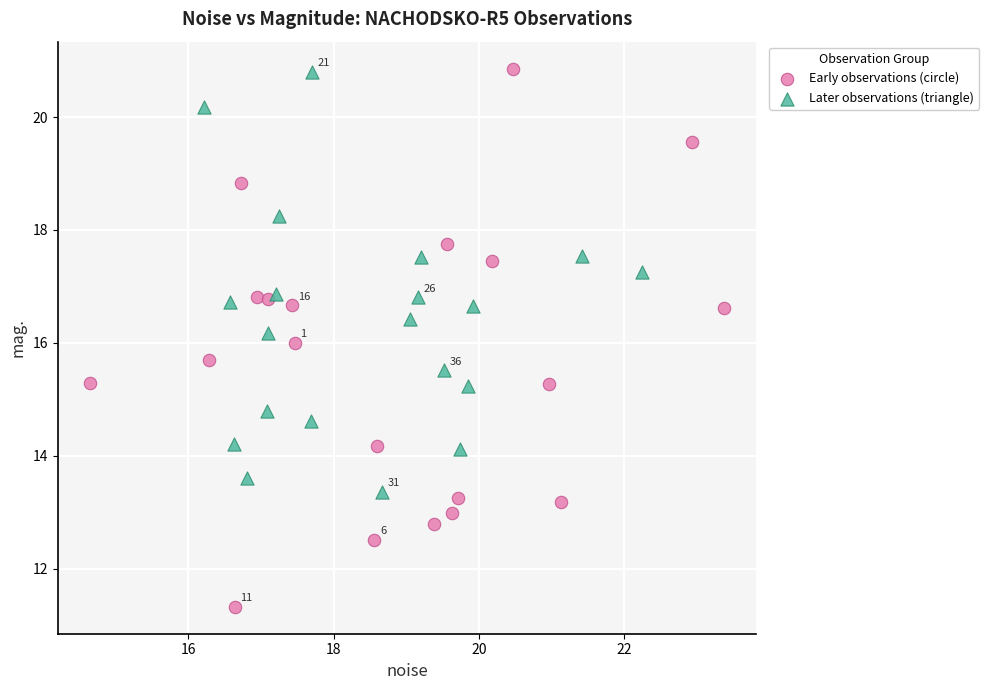

Which series has the largest Y range (max minus min)?

Early observations (circle)